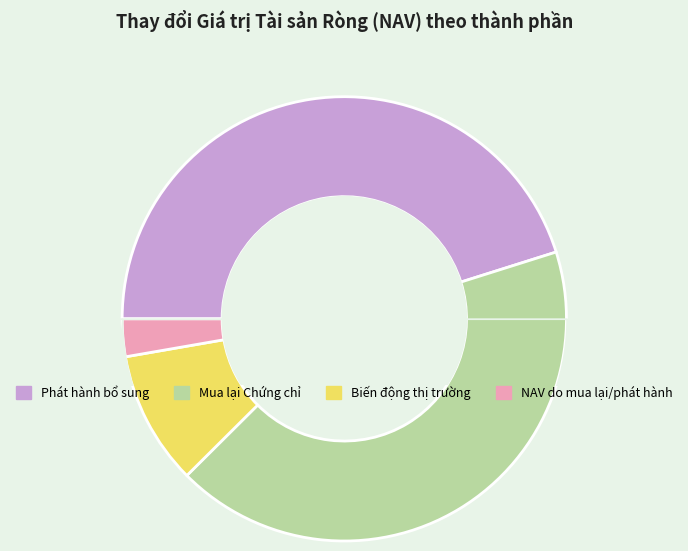

Is there a majority slice in this chart?

No